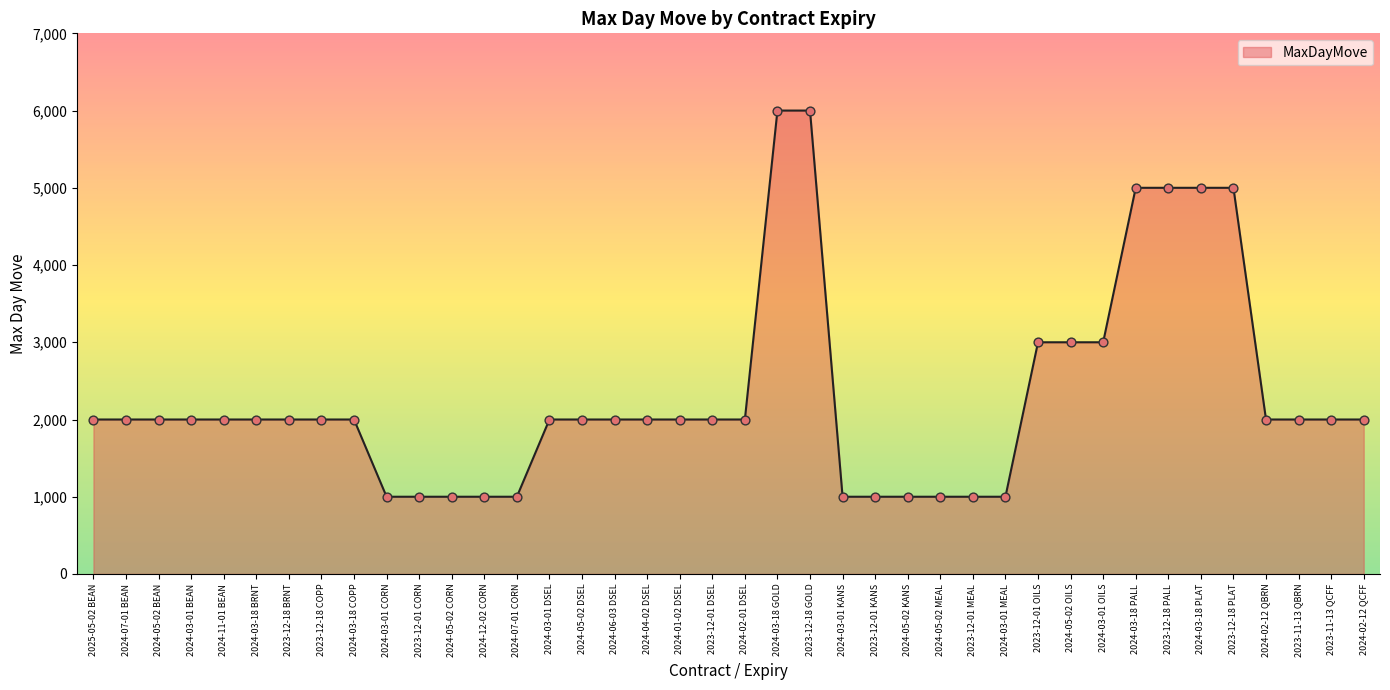

What is the ratio of the value at 2024-05-02 CORN to the value at 2024-04-02 DSEL?

0.5